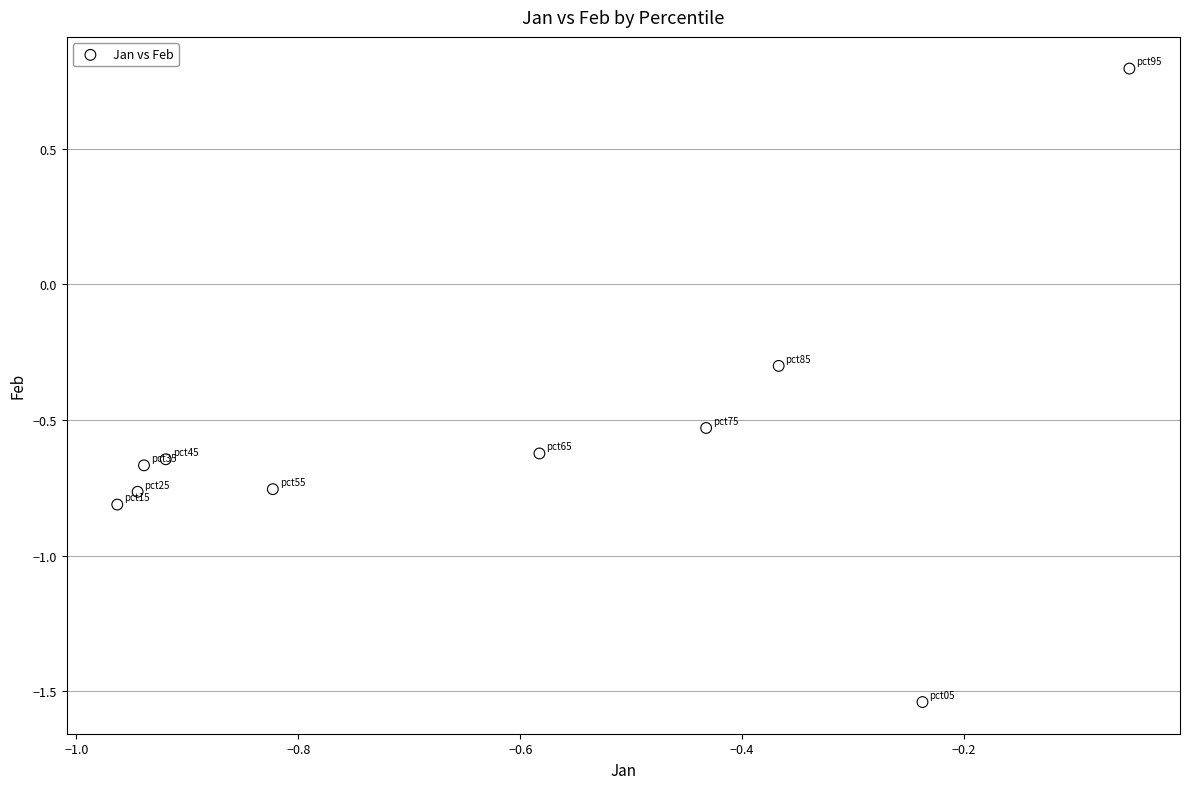

What Y value in the scatter plot is closest to 0?

-0.3